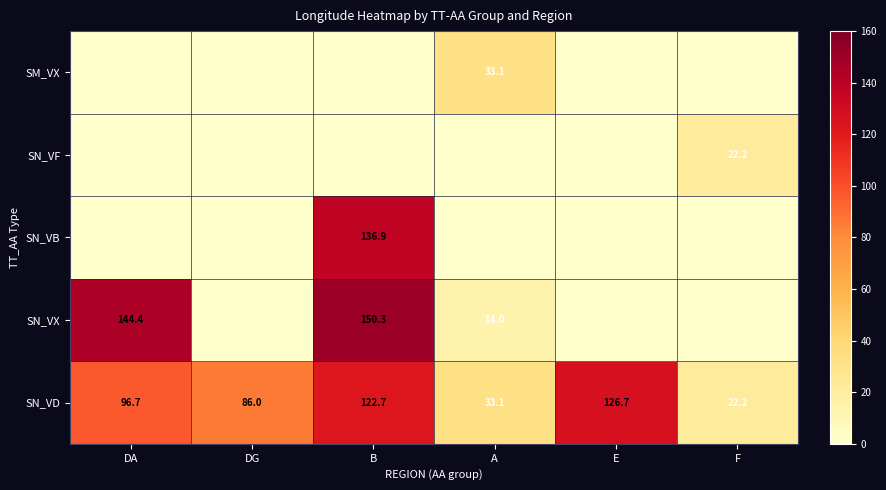

What is the sum of all SN_VD values?

487.4